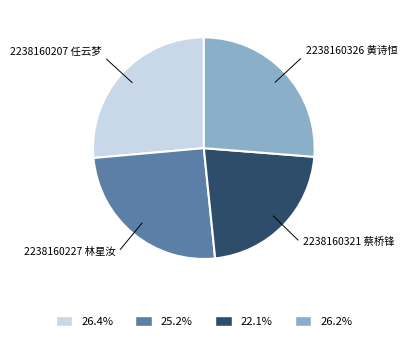

Do 2238160227 林星汝 and 2238160207 任云梦 together represent more than half of the pie?

Yes